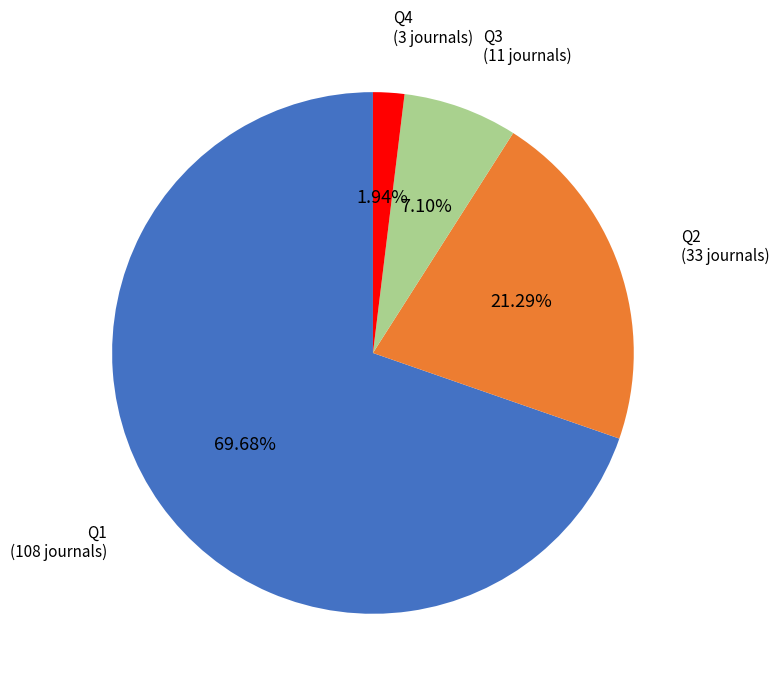

What percentage is NOT represented by Q3?

92.9%